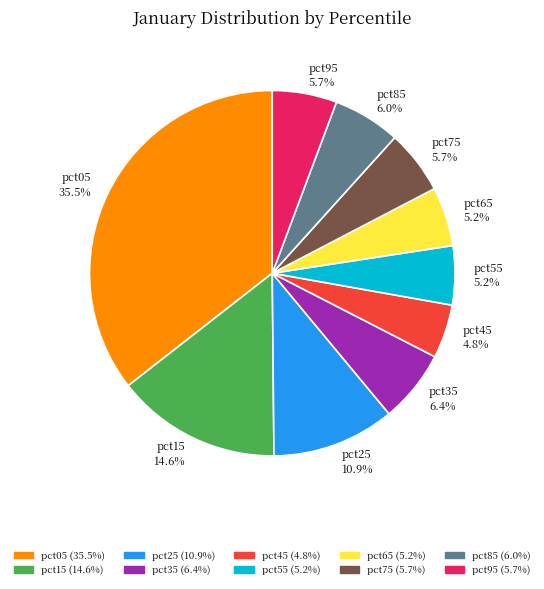

The pct95 slice represents 1% of the pie. True or false?

False